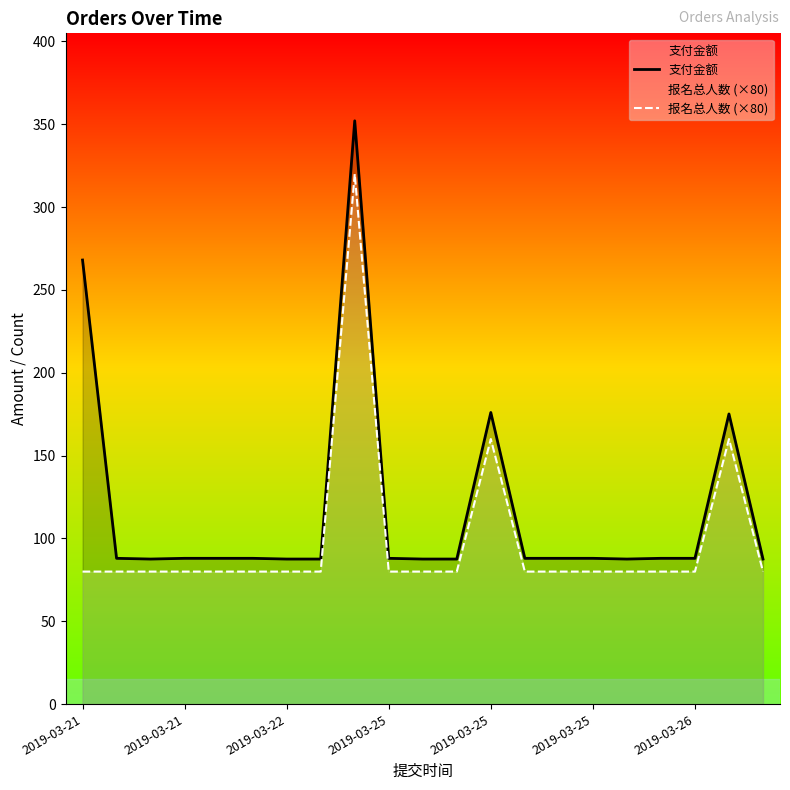

In 支付金额, how many points are lower than both neighbors (excluding endpoints)?

2